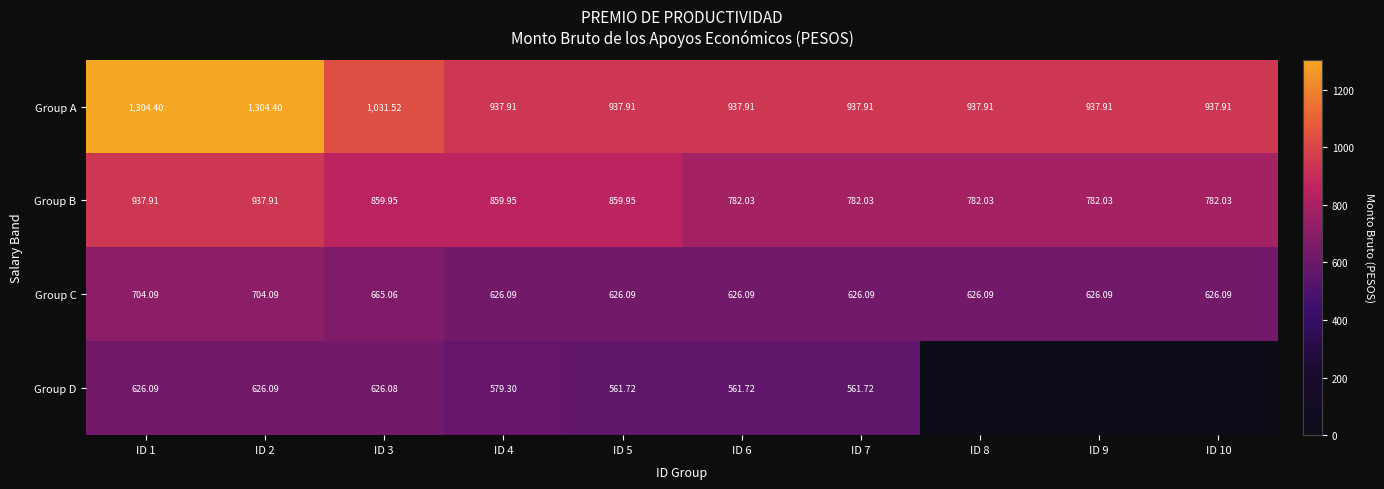

What is the sum of the Group C values at ID 7 and ID 2?

1330.2